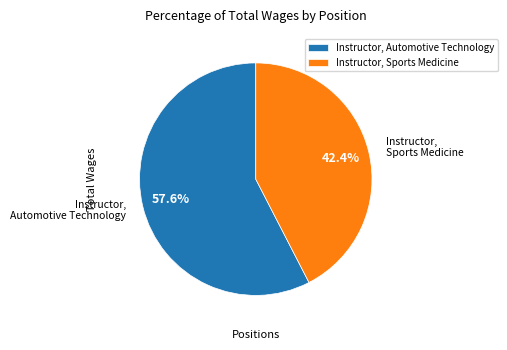

The Instructor, Automotive Technology slice represents 66% of the pie. True or false?

False